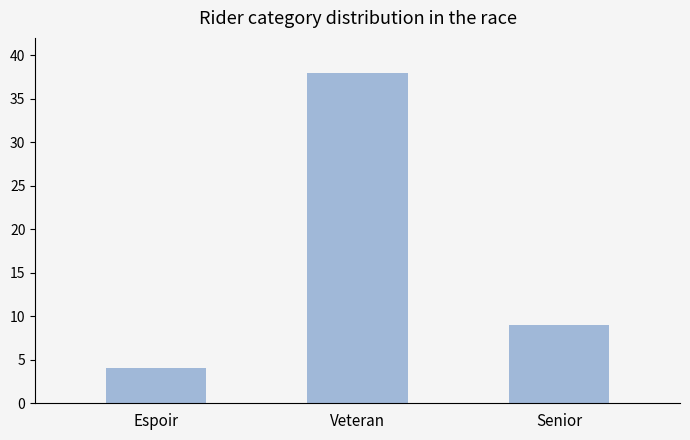

Rank the categories by value from lowest to highest.

Espoir, Senior, Veteran